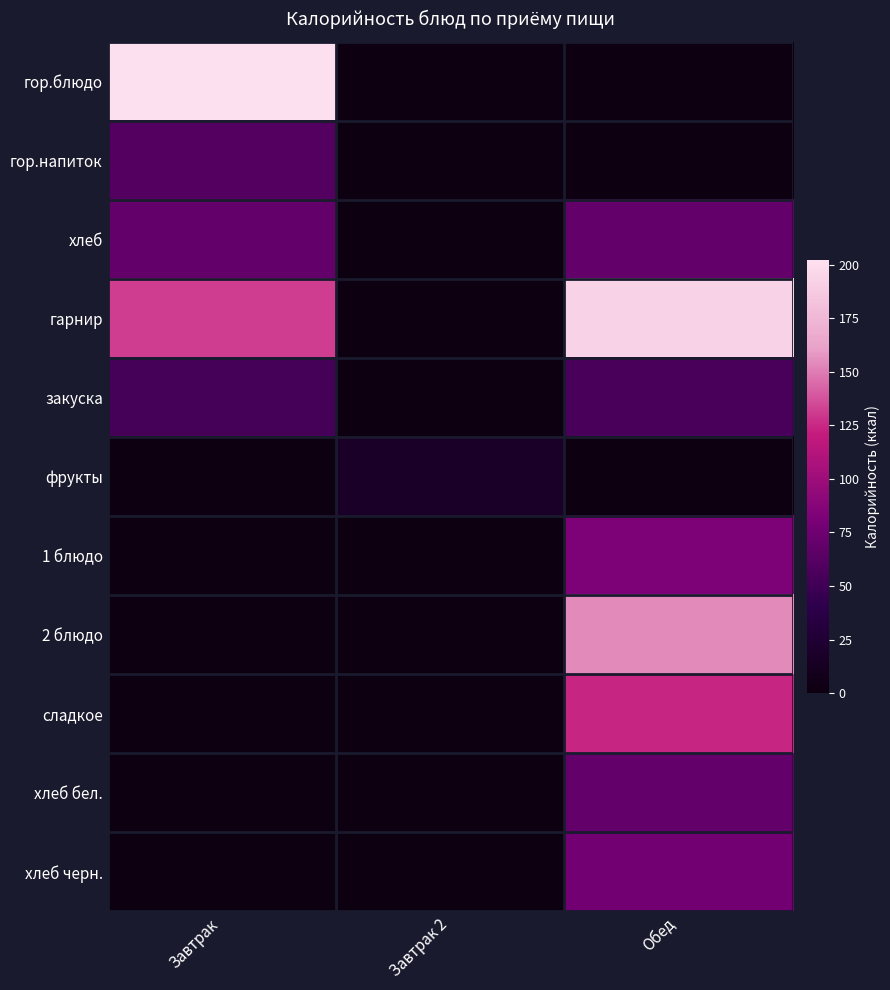

At how many categories does at least one series exceed 140?

2